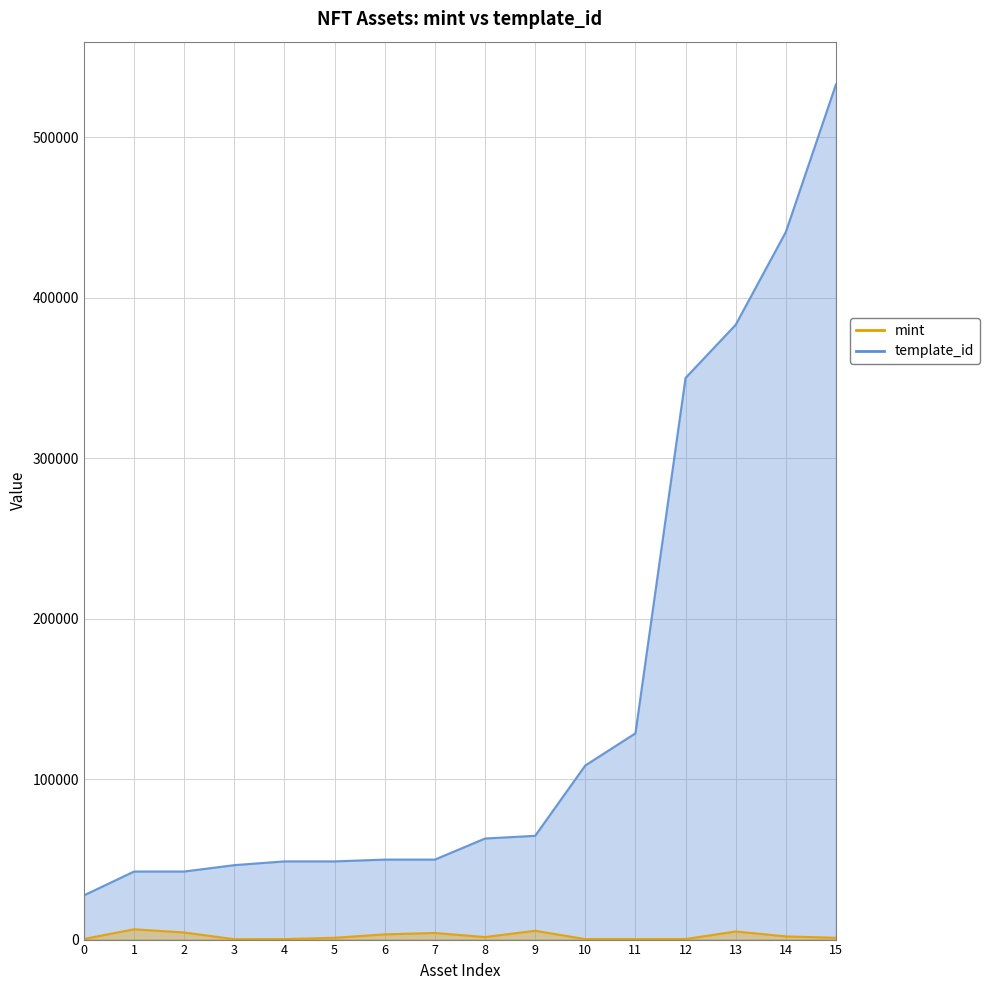

What is the minimum value for template_id?

27563